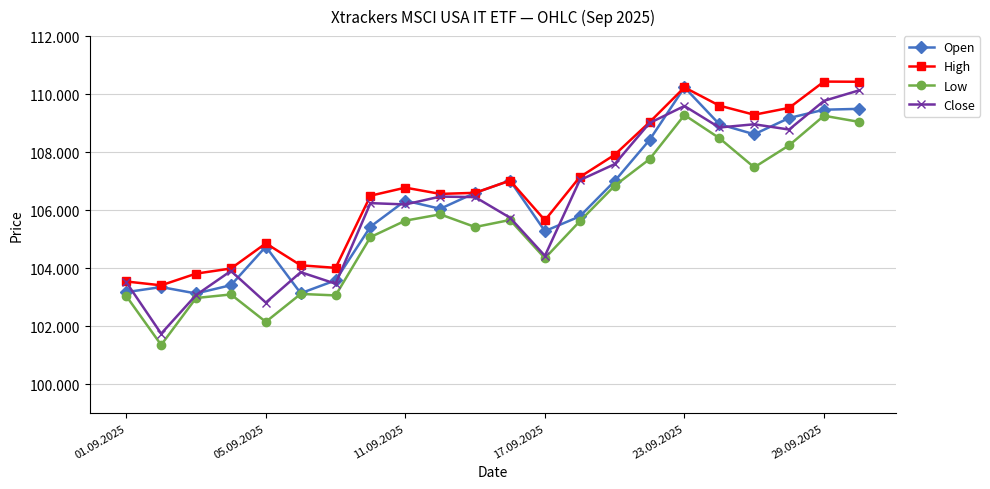

Is this an area chart (filled region under the line)?

No